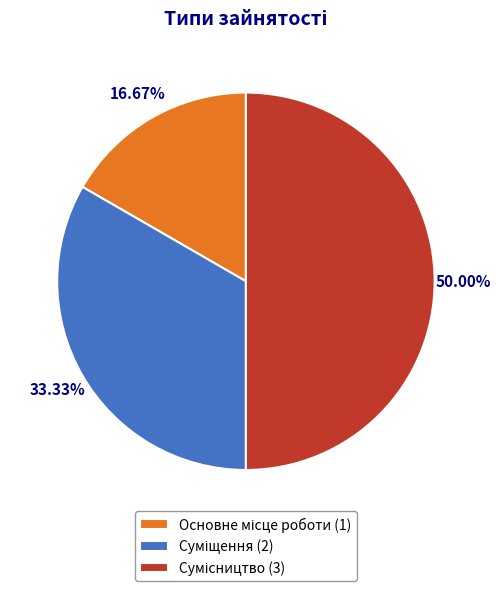

True or false: Сумісництво accounts for 61% of the total.

False